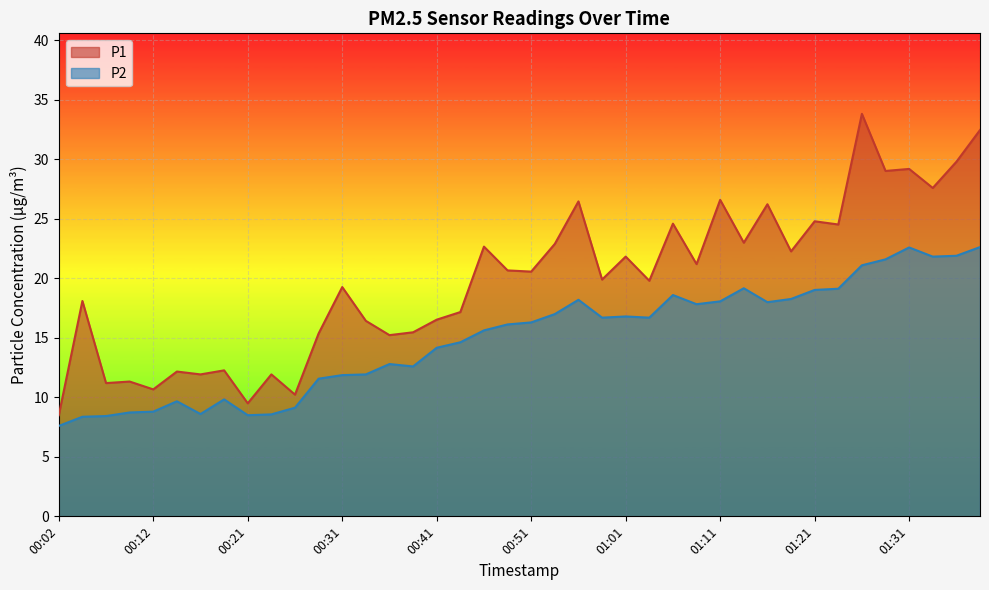

What is the label of the 4th point from the left?

00:09